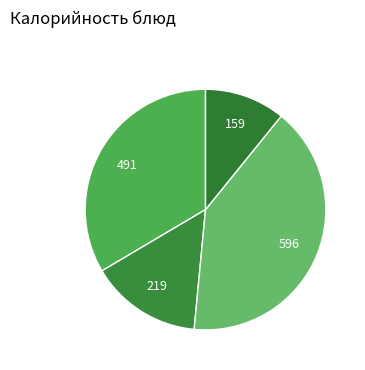

What is the largest slice in the pie chart?

каша пшеничная